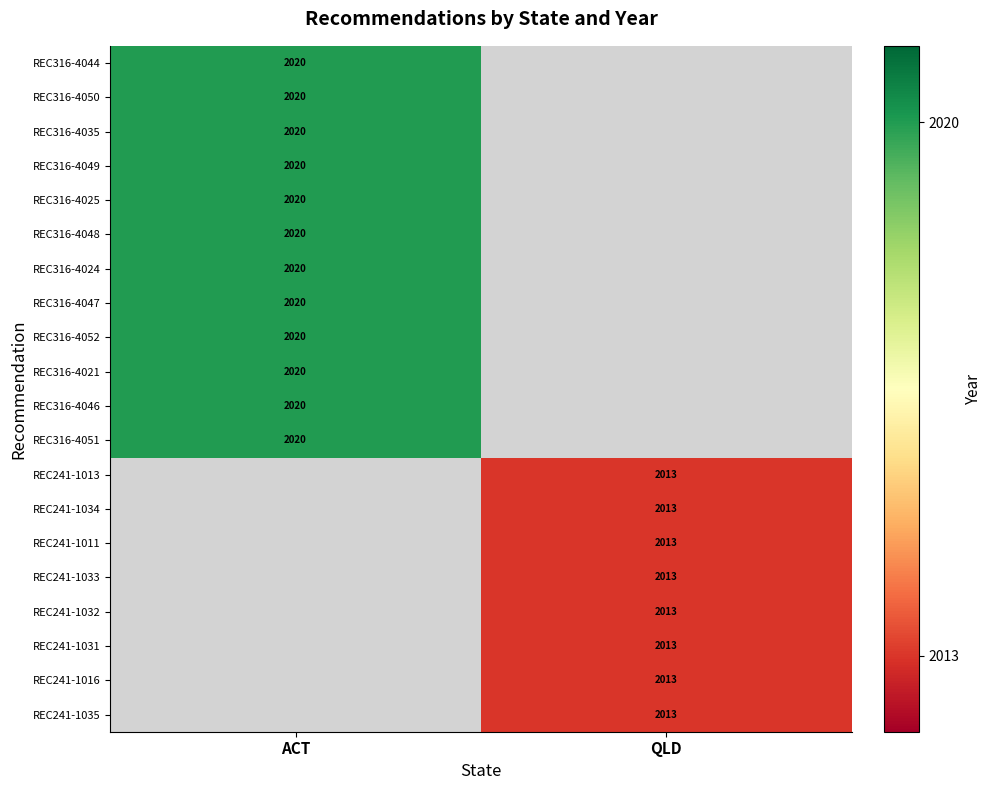

True or false: REC241-1032 has a value of 3051.3 at QLD.

False